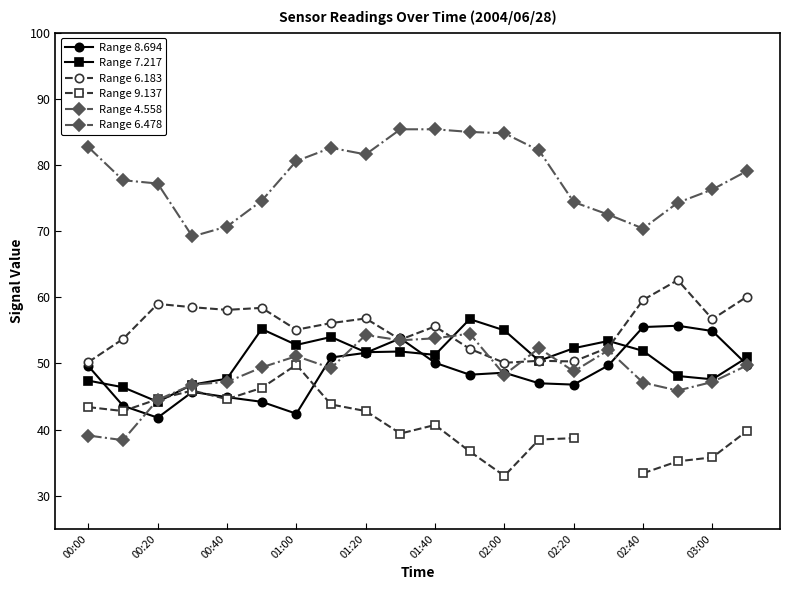

Which series ends up on top after the final intersection of Range 8.694 and Range 6.183?

Range 6.183